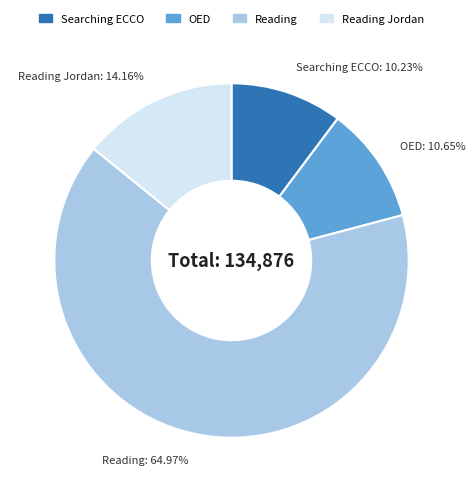

Does any single category account for the majority?

Yes